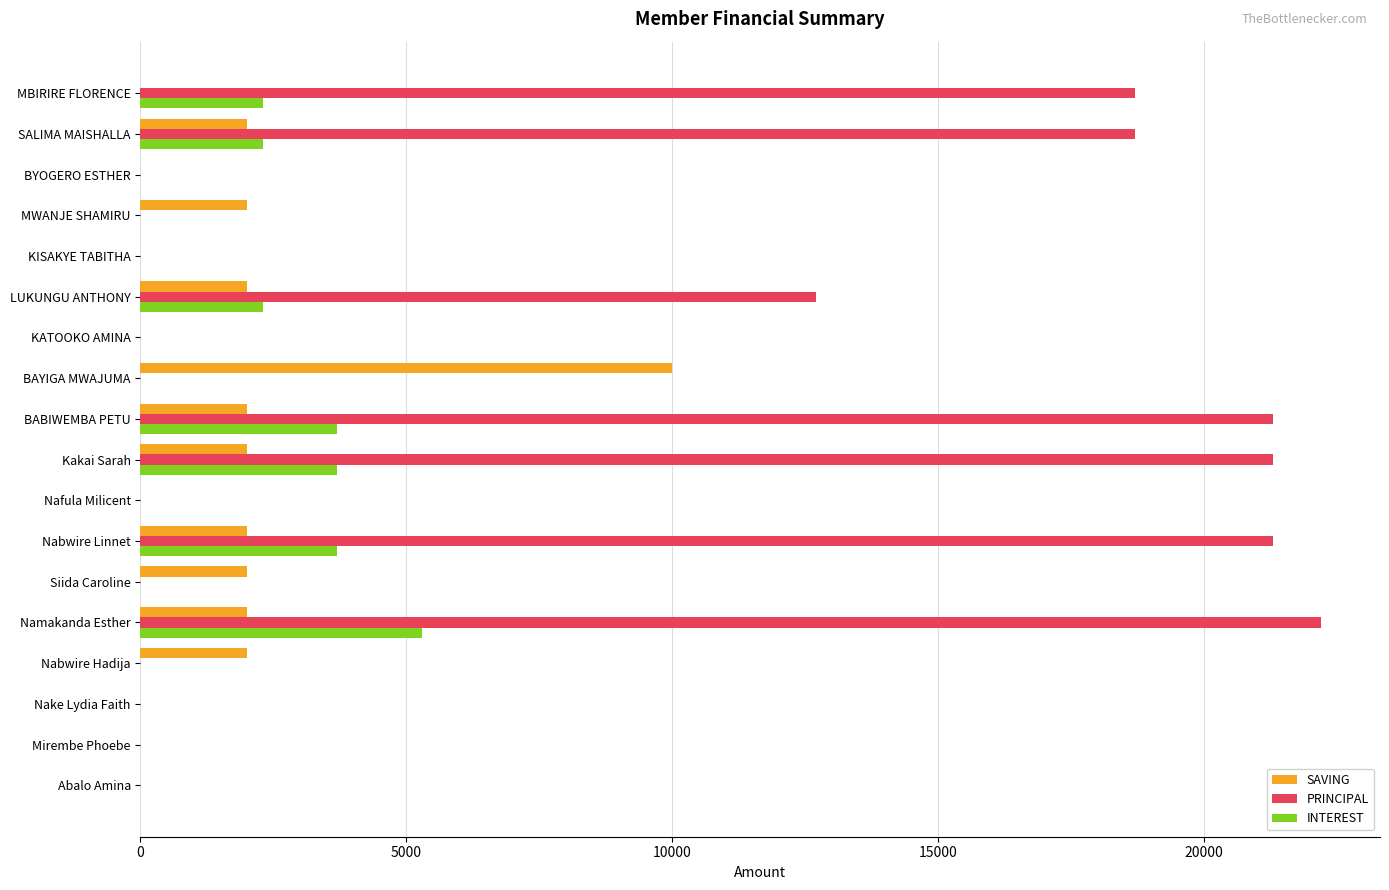

What is the highest value of the PRINCIPAL series?

22200